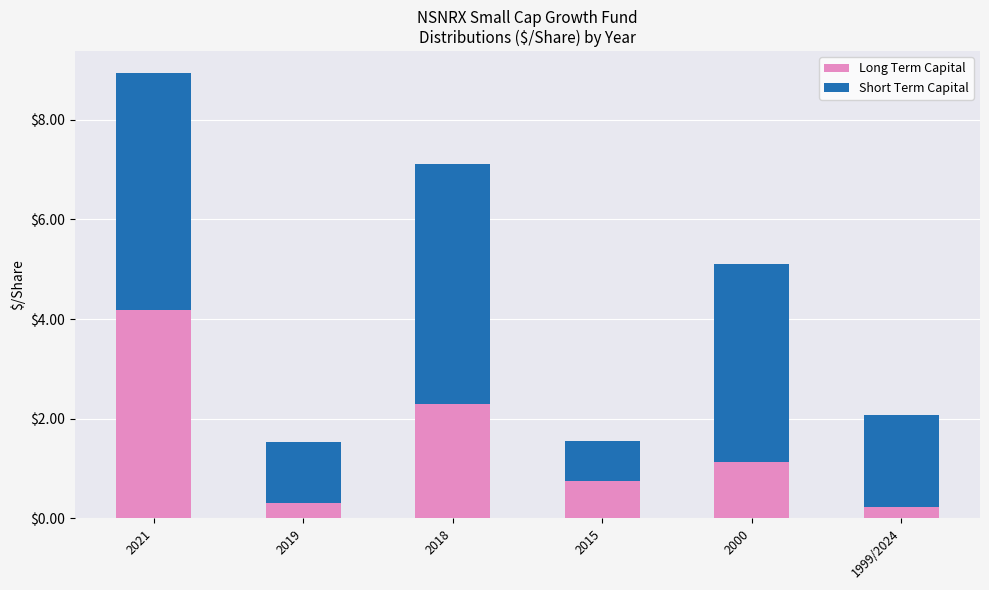

Does the chart contain stacked bars?

Yes